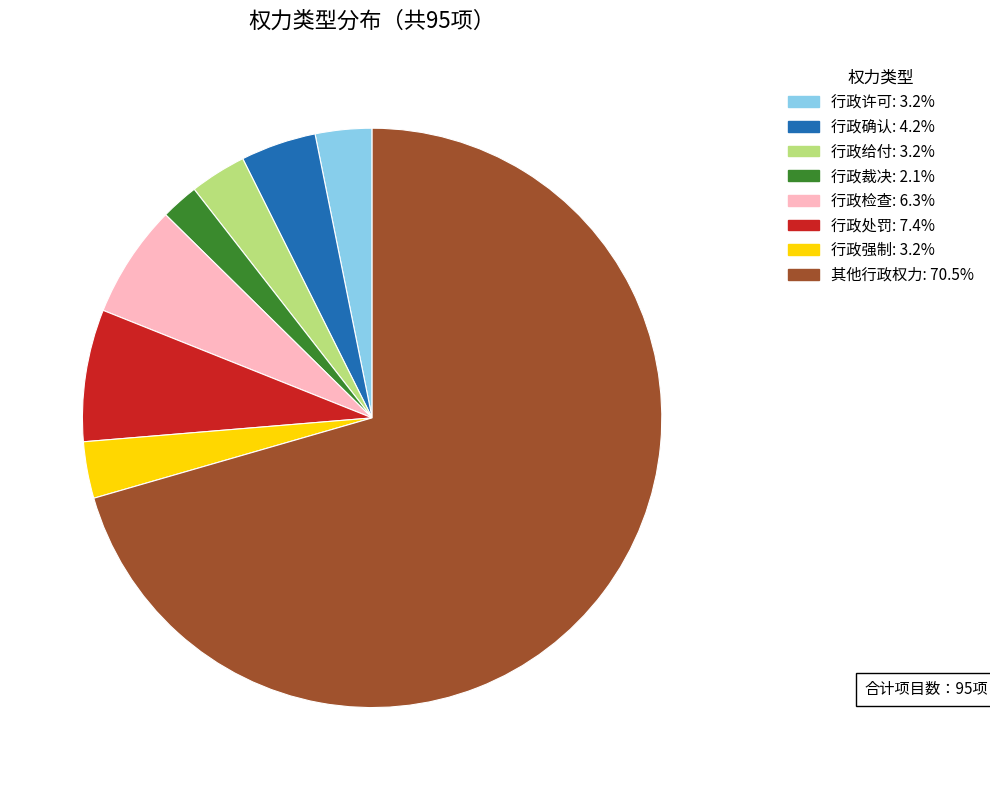

Which category has the smallest portion of the pie?

行政裁决